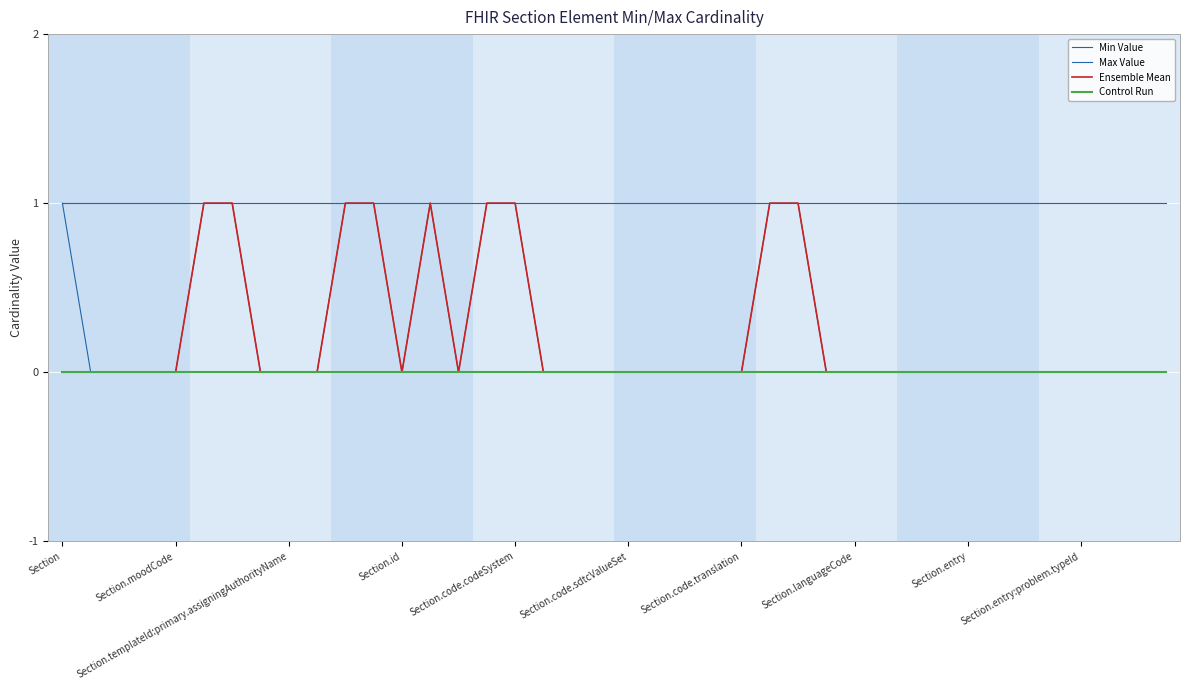

At how many categories does at least one series exceed 0?

40